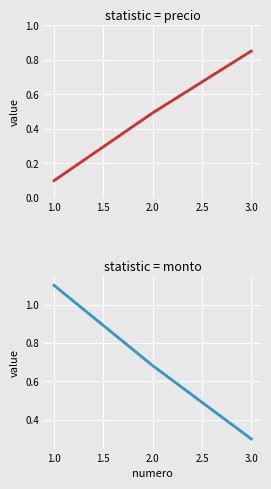

What is the total value across all series at 3.0?

1.2